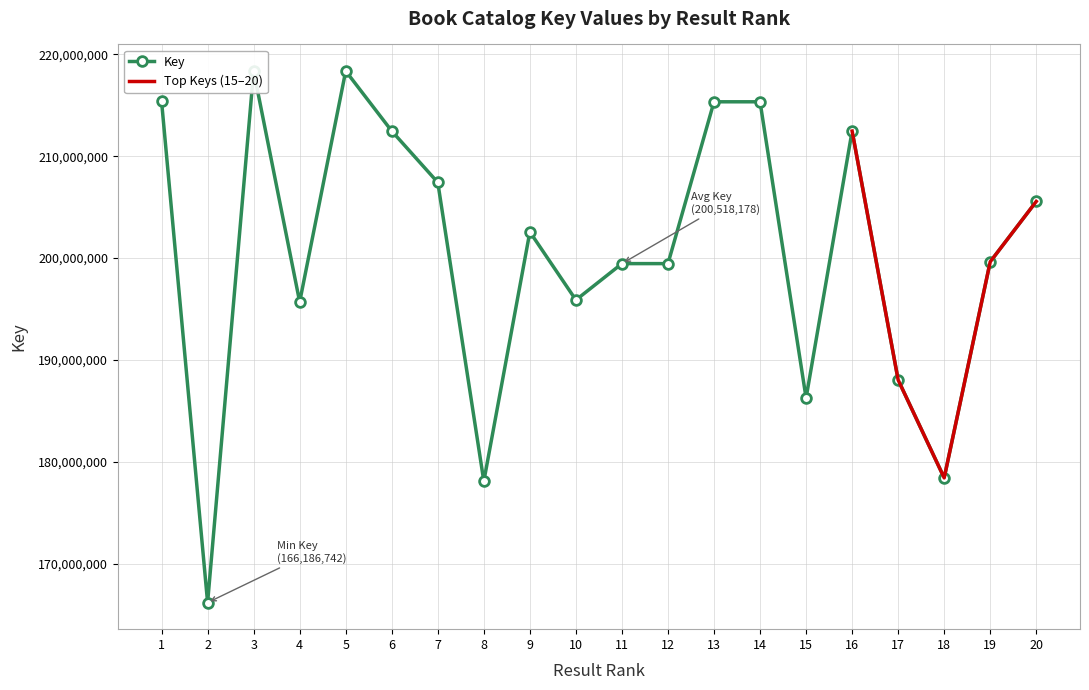

Reading left to right, list all the values displayed in this chart.

215380278	166186742	218355493	195695284	218355536	212463501	207420540	178091507	202567424	195883455	199454039	199453984	215335822	215335863	186262806	212463714	188037766	178426078	199636249	205557488